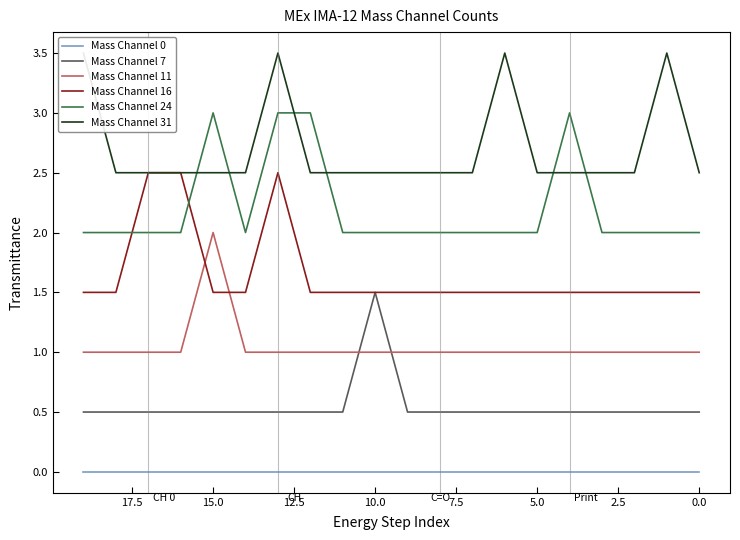

Between 7.5 and 0.0, which is larger?

7.5